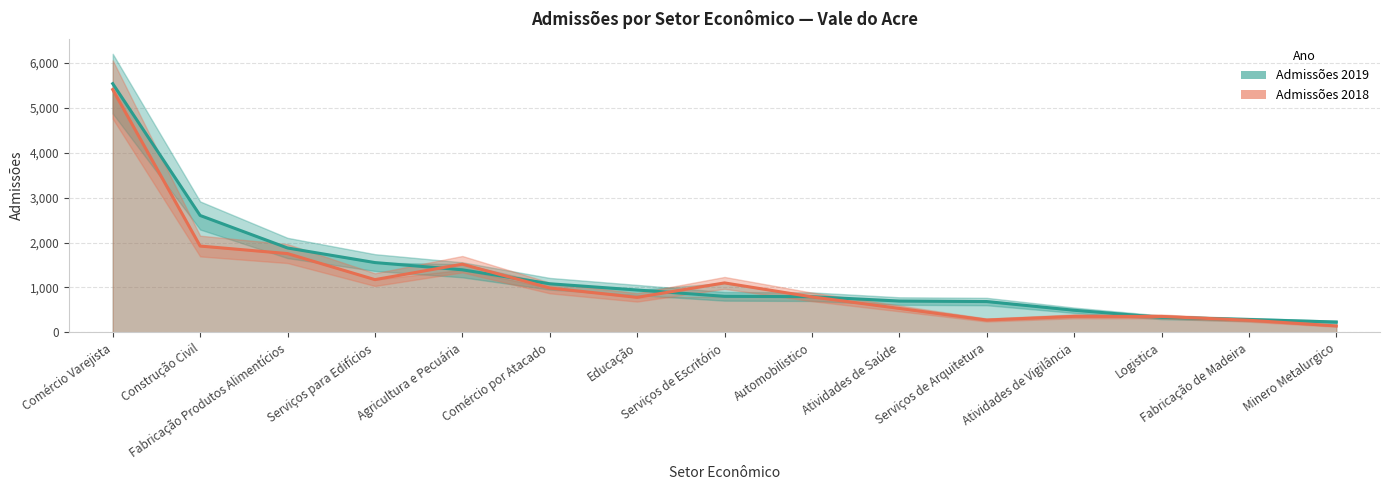

What position from the right is Educação?

9